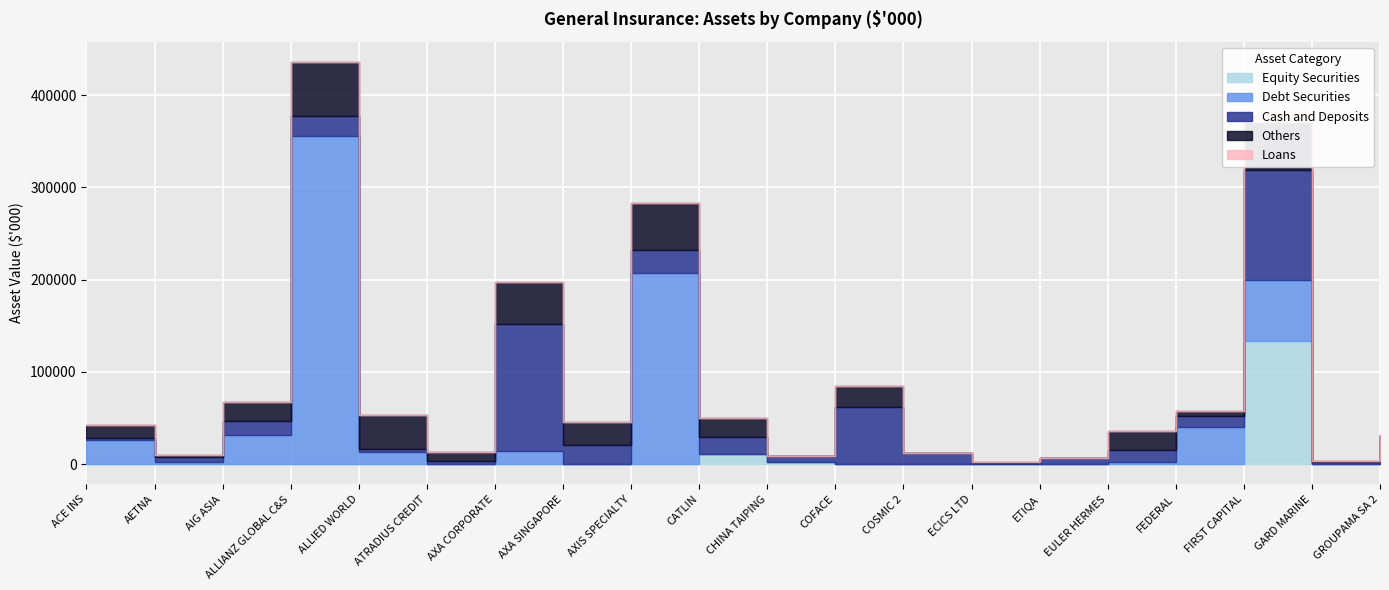

How many data points in Loans are above 0?

1